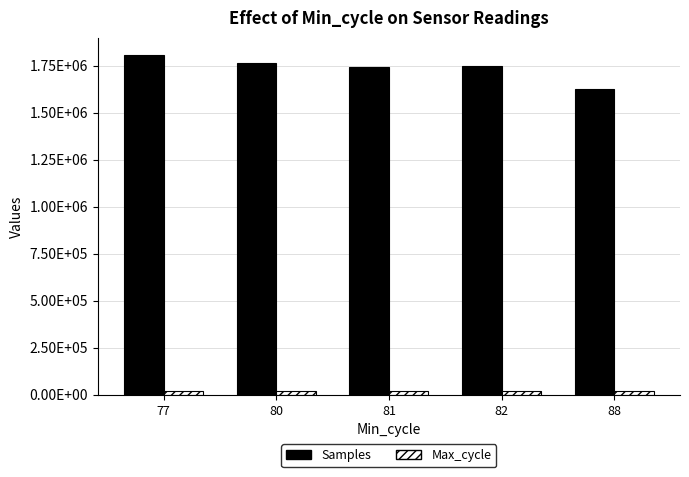

Rank the series at 88 from highest to lowest value.

Samples, Max_cycle